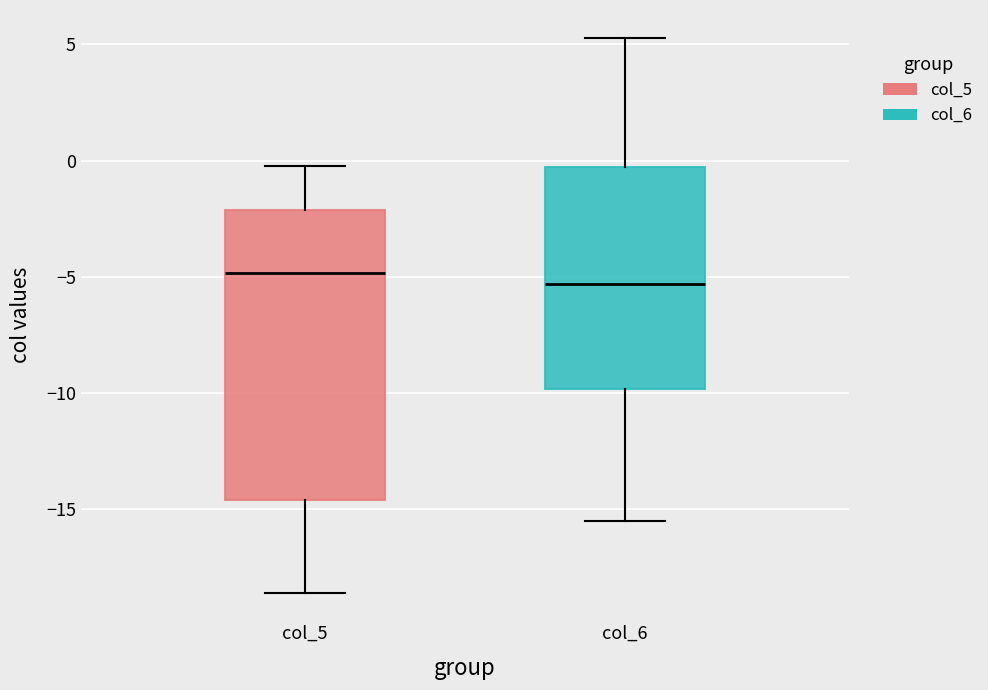

Which box is the tallest, from its lower edge to its upper edge?

col_5